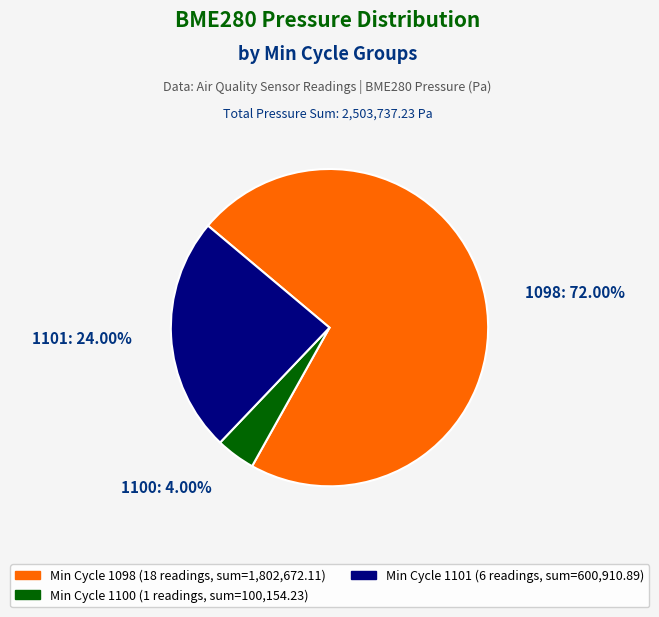

Is there any slice that represents more than half of the pie?

Yes